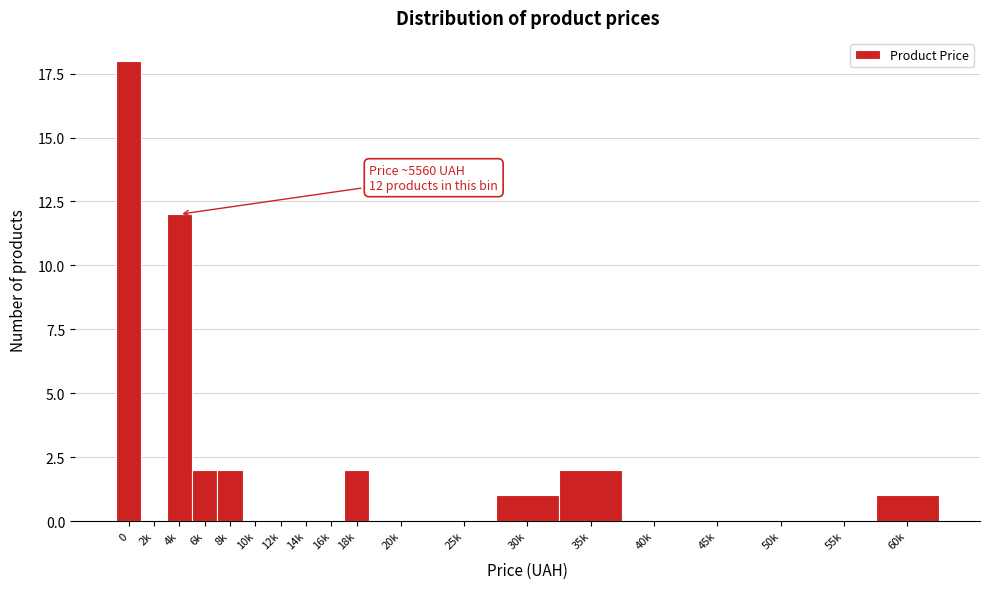

Reading left to right, extract all data points from this chart.

0=18	2k=0	4k=12	6k=2	8k=2	10k=0	12k=0	14k=0	16k=0	18k=2	20k=0	25k=0	30k=1	35k=2	40k=0	45k=0	50k=0	55k=0	60k=1